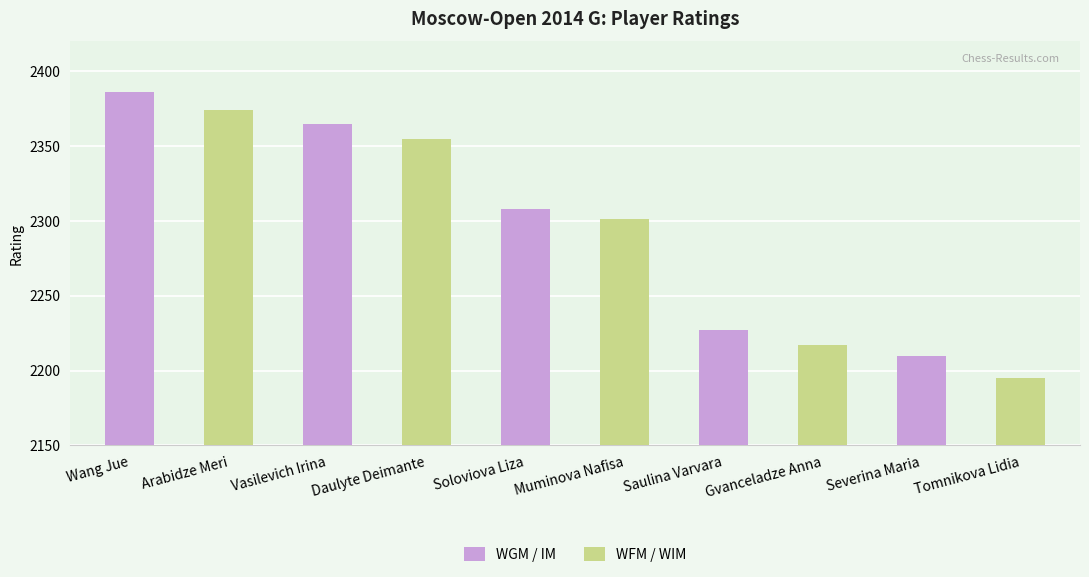

Rank the categories by WFM / WIM value from lowest to highest.

Severina Maria, Saulina Varvara, Soloviova Liza, Vasilevich Irina, Wang Jue